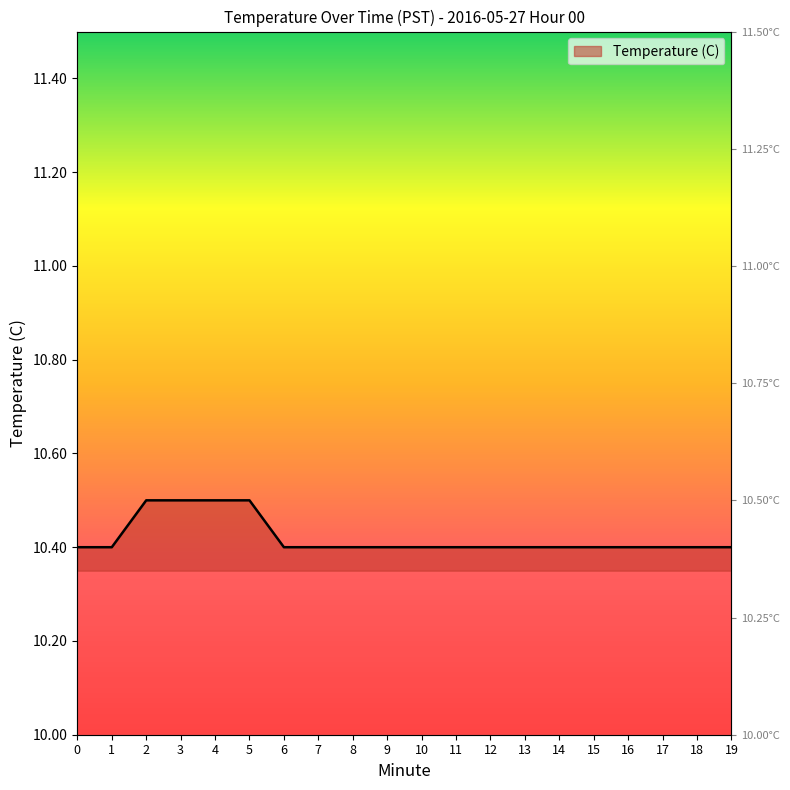

What is the difference between the maximum and minimum values?

0.1